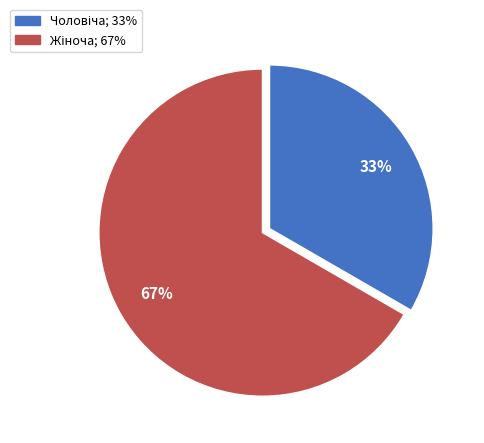

To the nearest percent, what is the average slice percentage?

50%